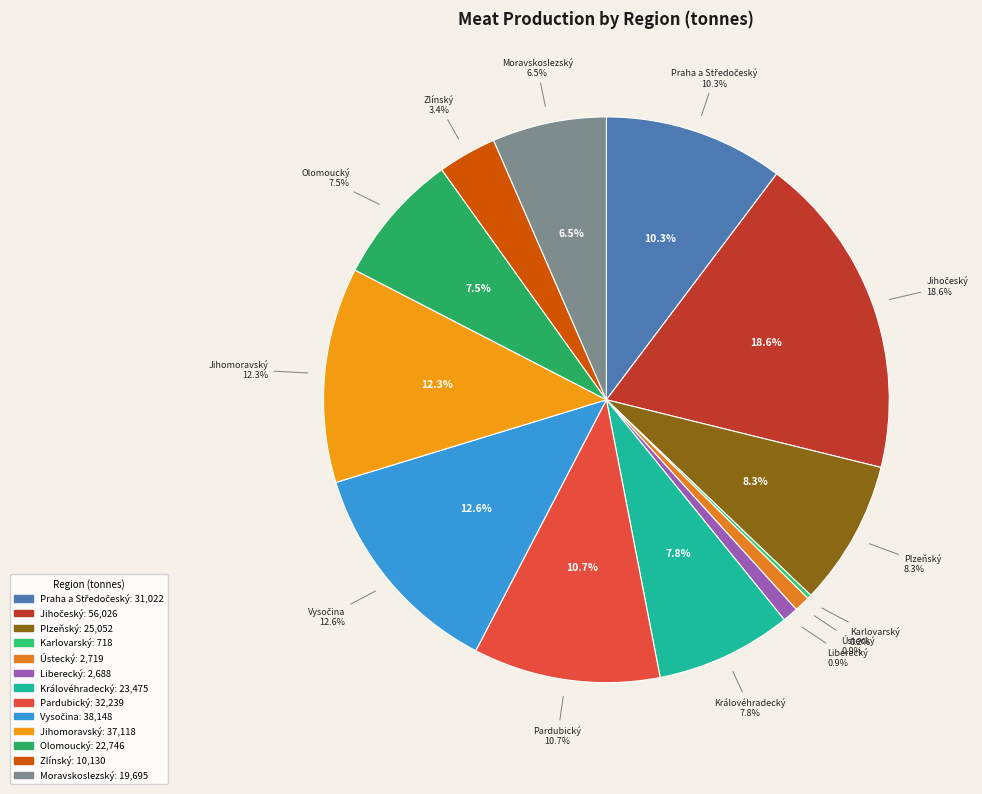

To the nearest percent, what percentage of the pie is Pardubický?

11%